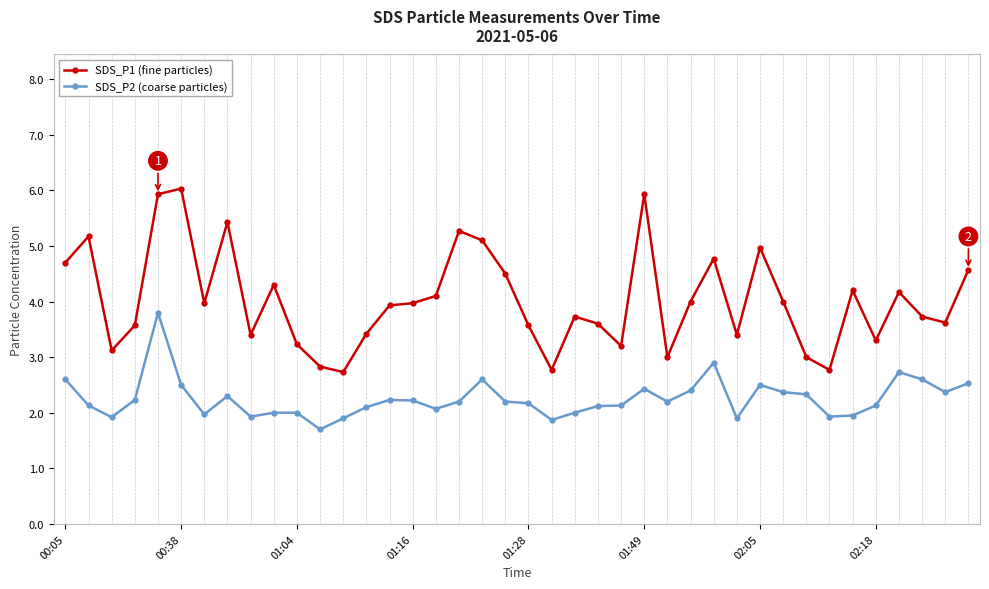

True or false: SDS_P2 (coarse particles) and SDS_P1 (fine particles) cross at least once.

False